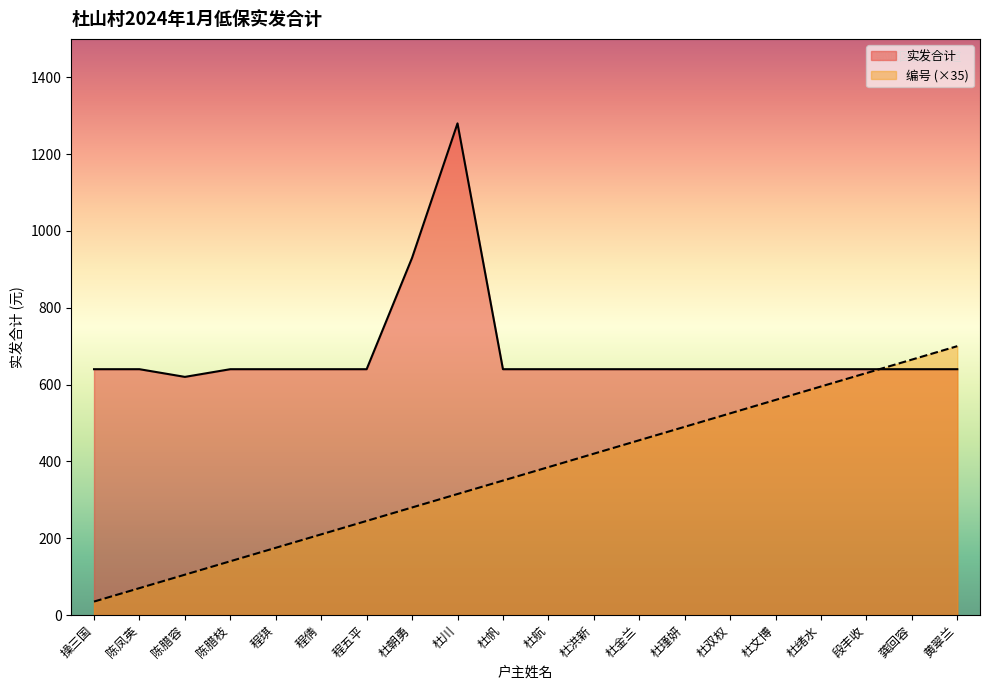

What value does the 实发合计 series have at 程倩, to the nearest 100?

600